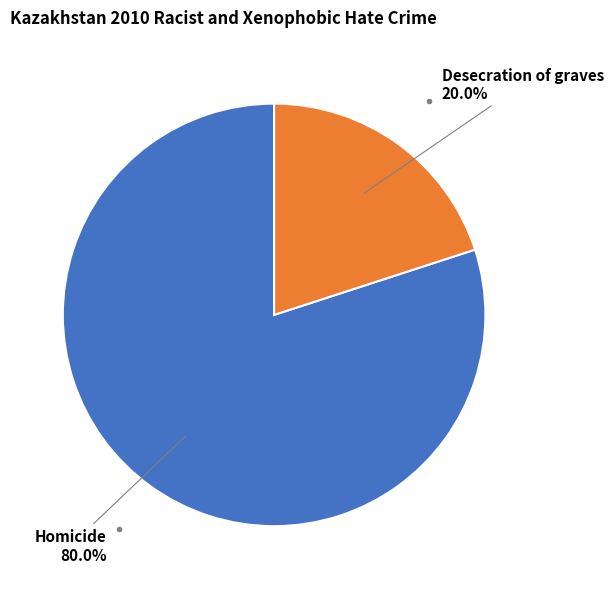

Does any single category account for the majority?

Yes